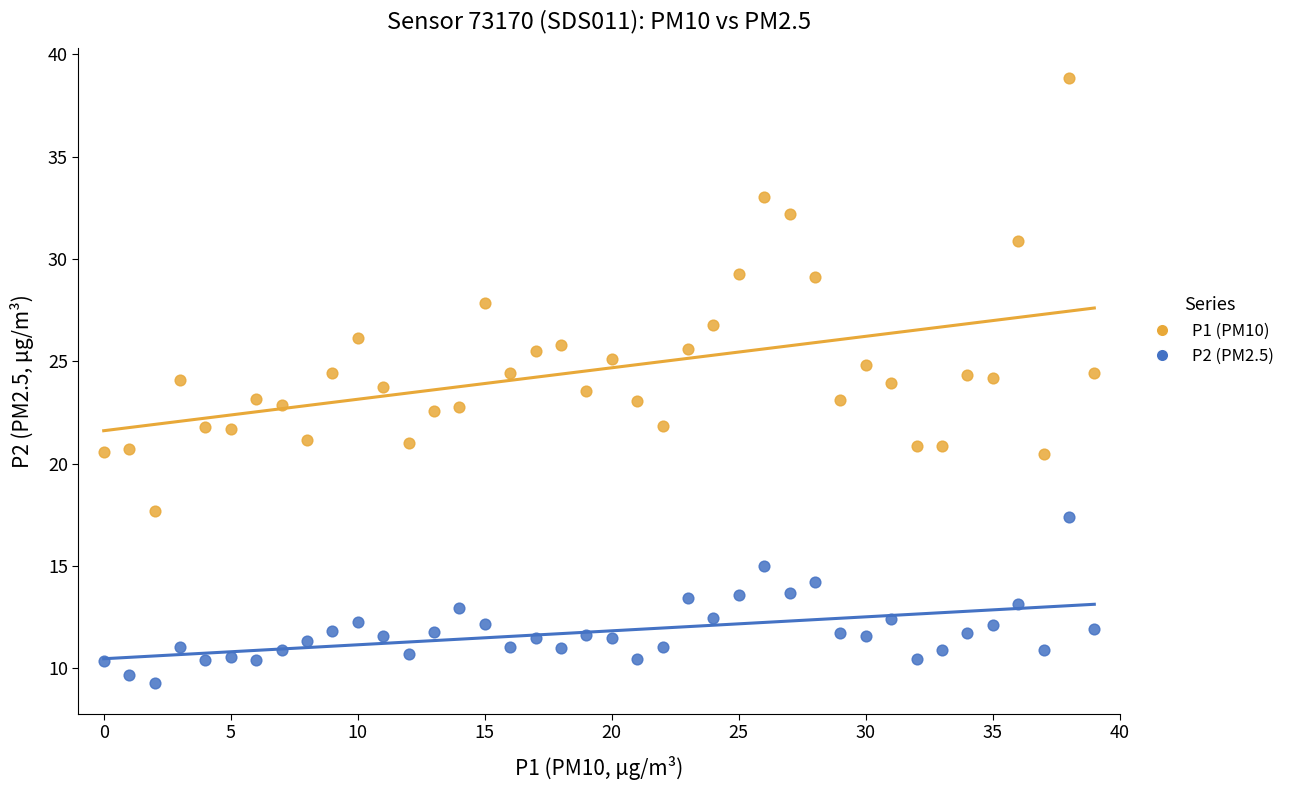

Across all data points, what is the range of Y values (max minus min)?

29.6